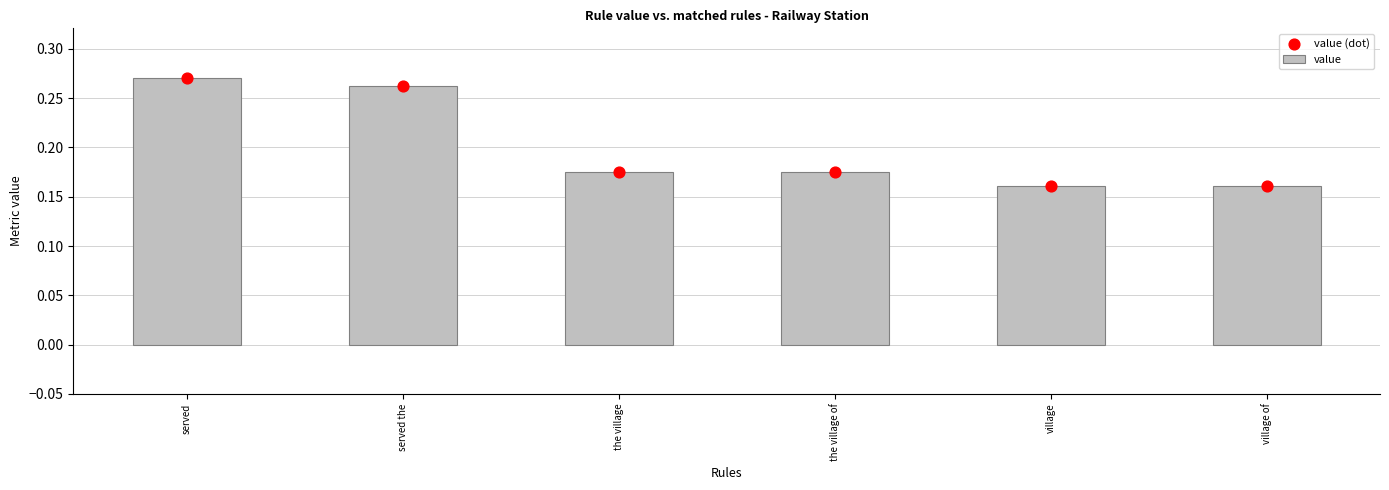

At which category is the sum across all series the highest?

served